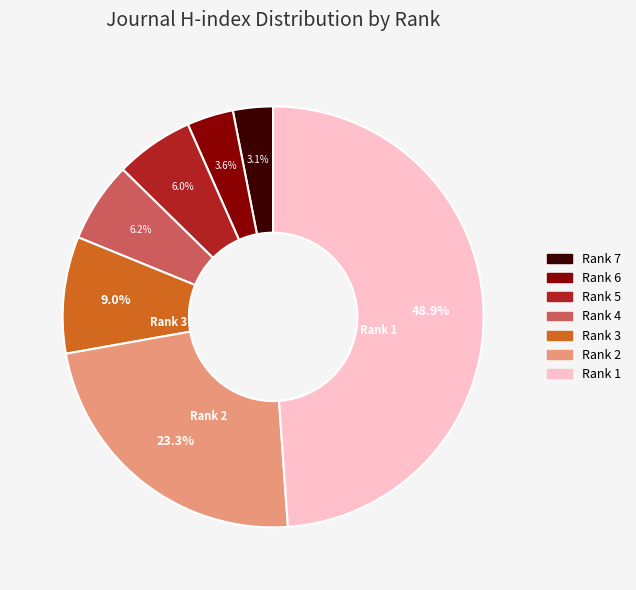

Is there any slice that represents more than half of the pie?

No